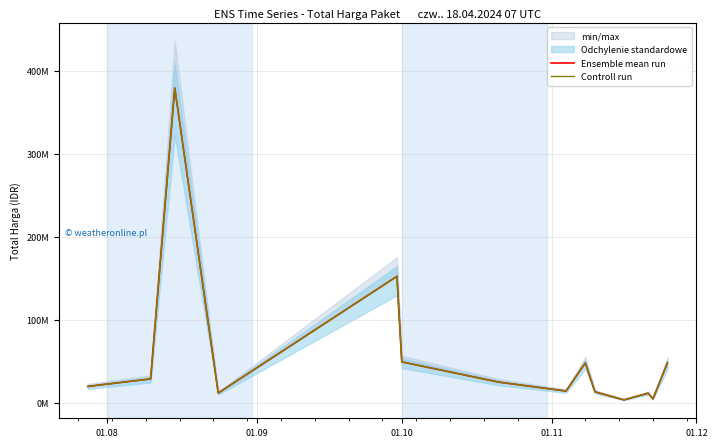

Which series changed the most between 01.08 and 01.11?

Ensemble mean run